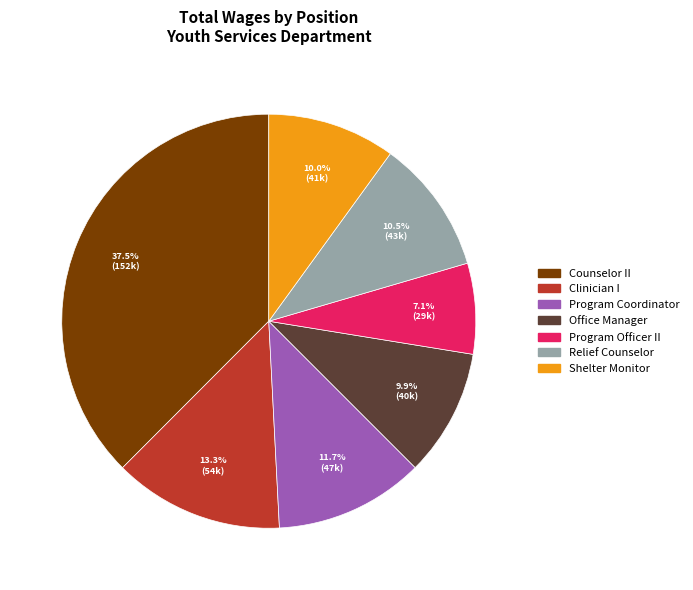

What is the ratio of the value at Relief Counselor to the value at Program Officer II?

1.5